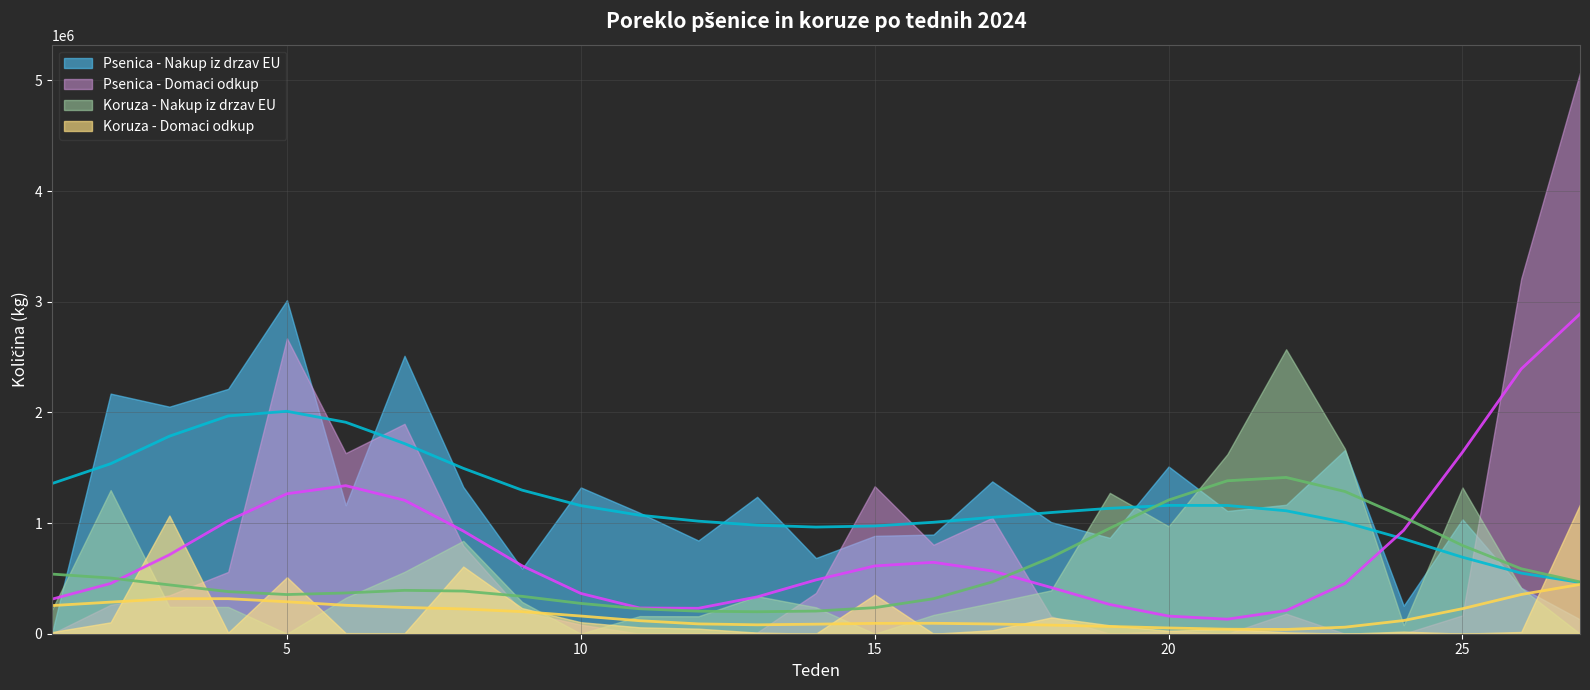

At which label is Psenica - Nakup iz drzav EU closest to 1507480?

20